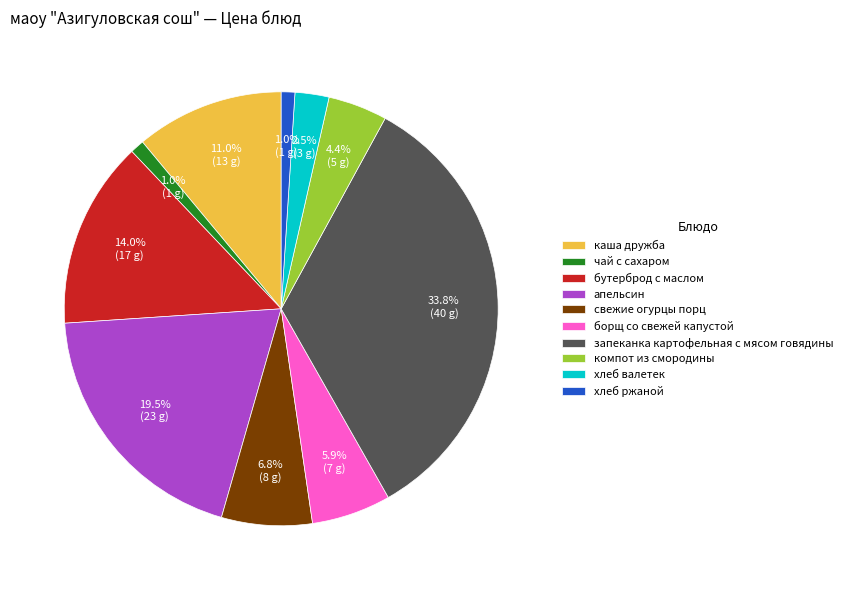

Between апельсин and бутерброд с маслом, which is larger?

апельсин